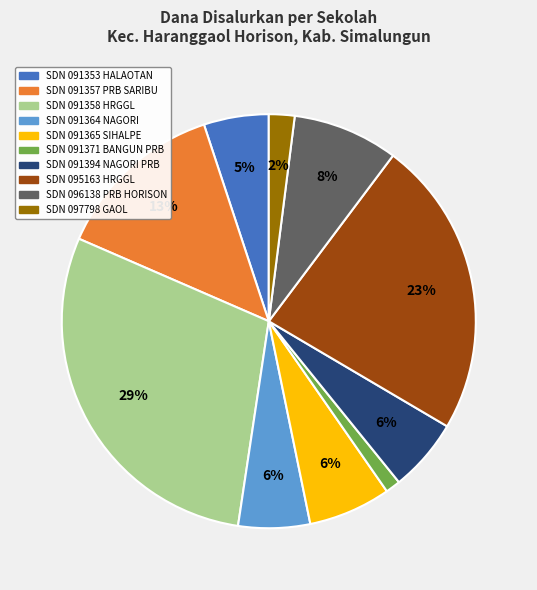

Does any single category account for the majority?

No